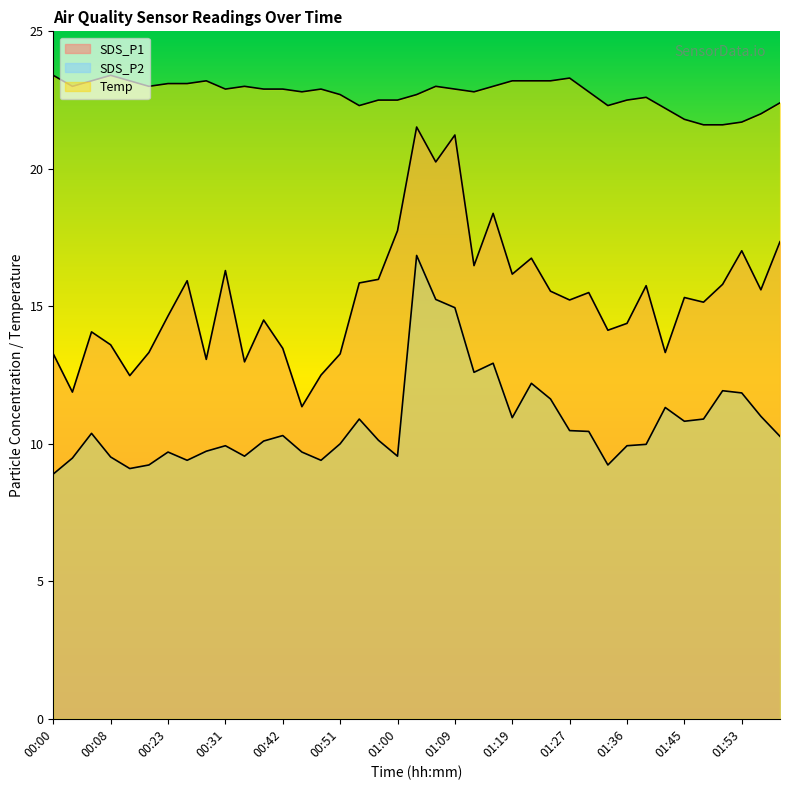

What is the difference between the second highest and second lowest values in the Temp series?

1.8